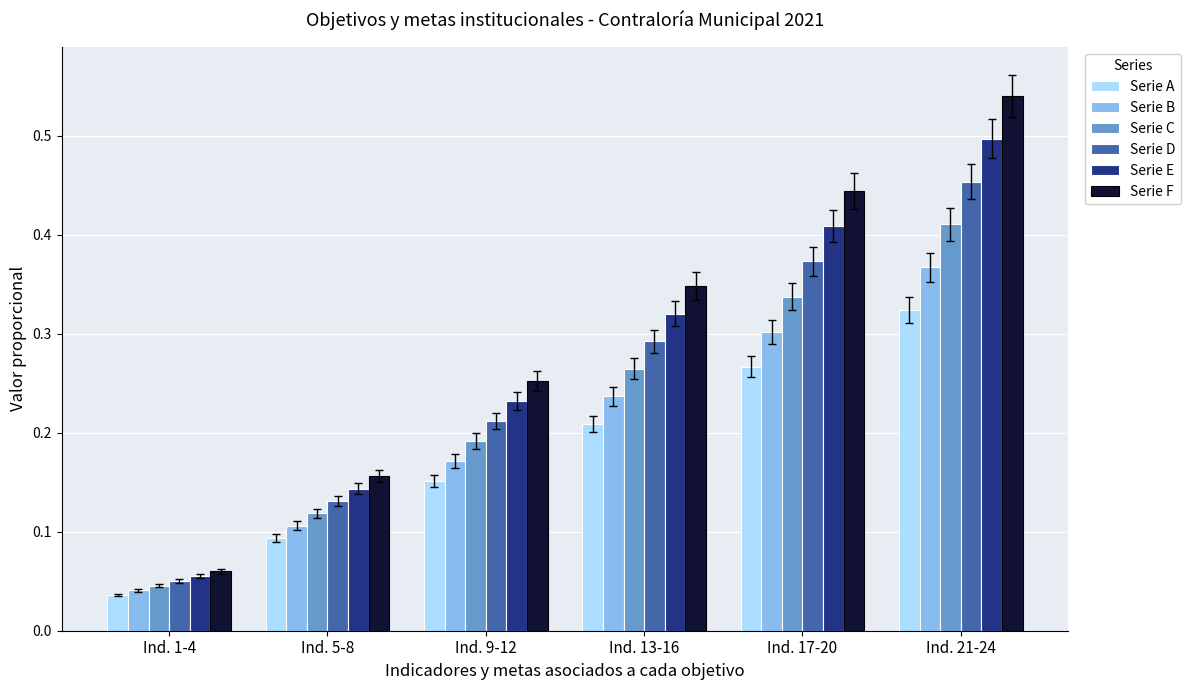

What position from the right is Ind. 21-24?

1